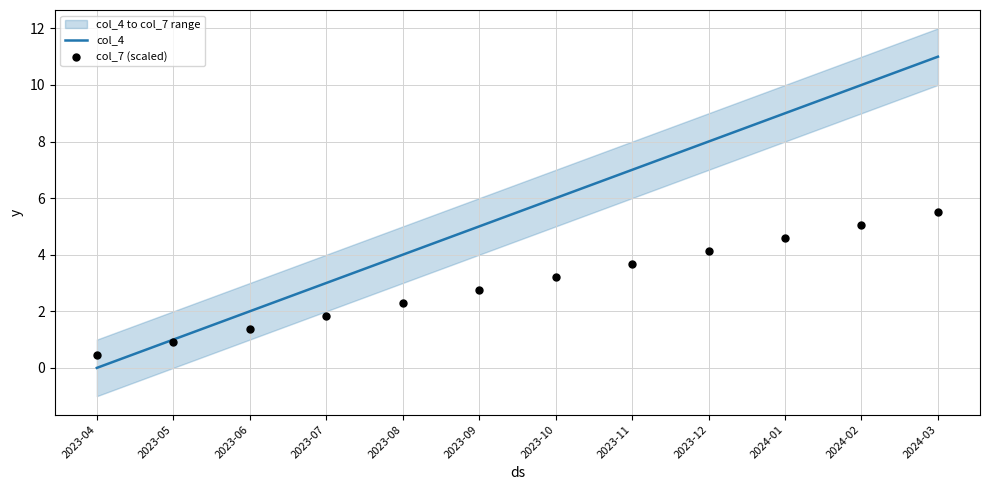

Which series has the largest Y range (max minus min)?

col_4